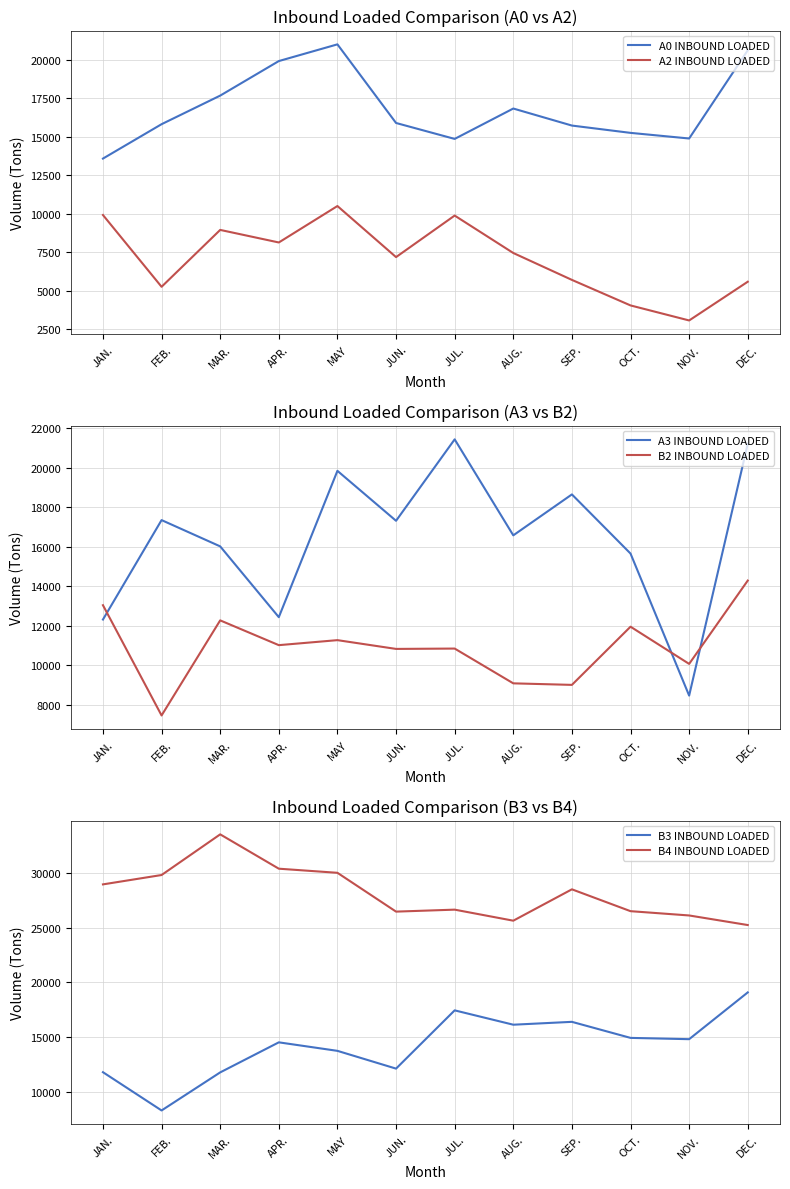

How many lines are shown in the chart?

6